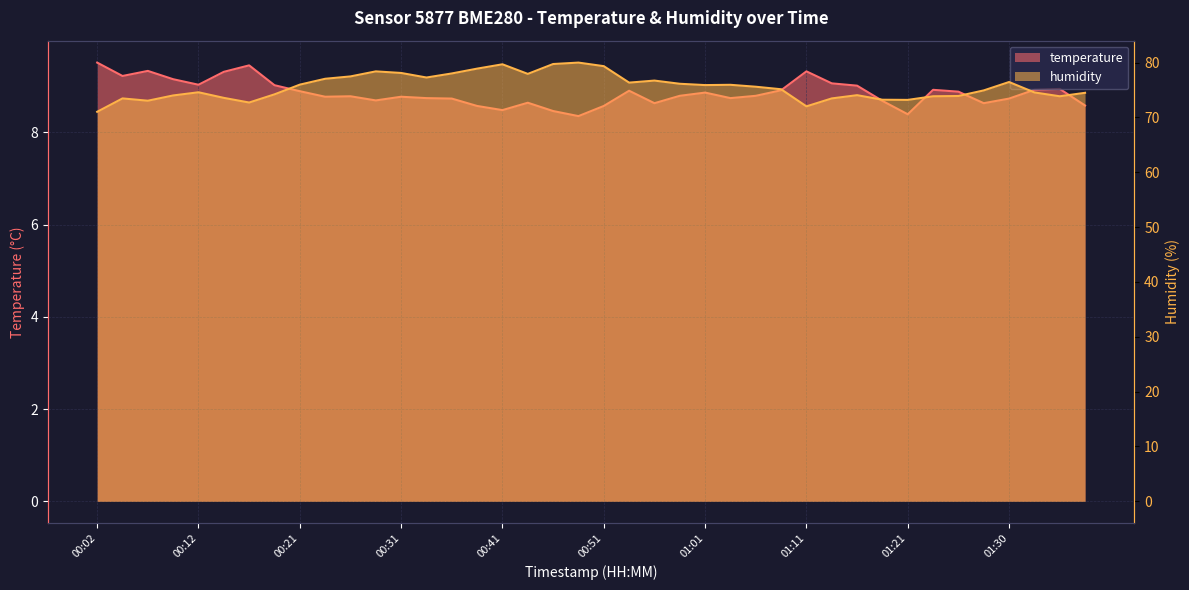

What is the label of the 34th point from the left?

01:23